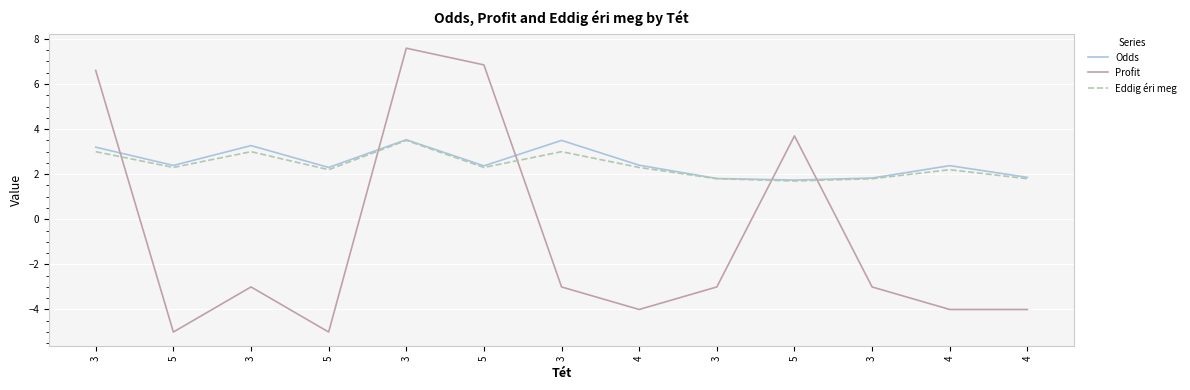

Does the chart have visible grid lines?

Yes